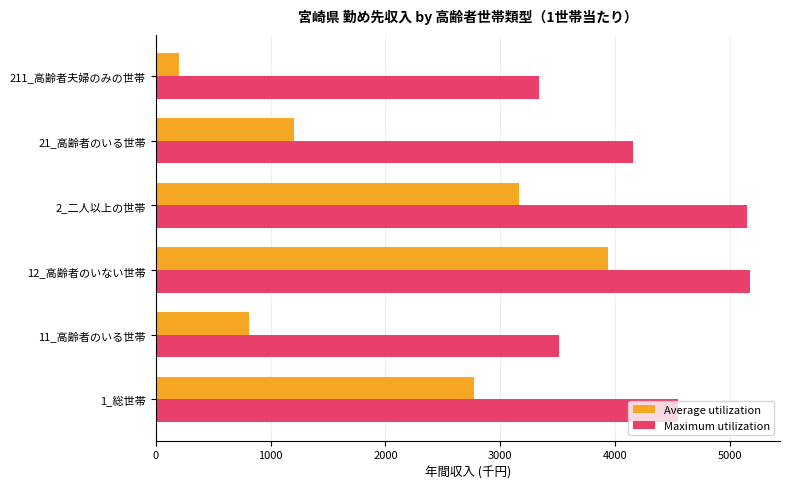

What is the greatest value displayed?

5178